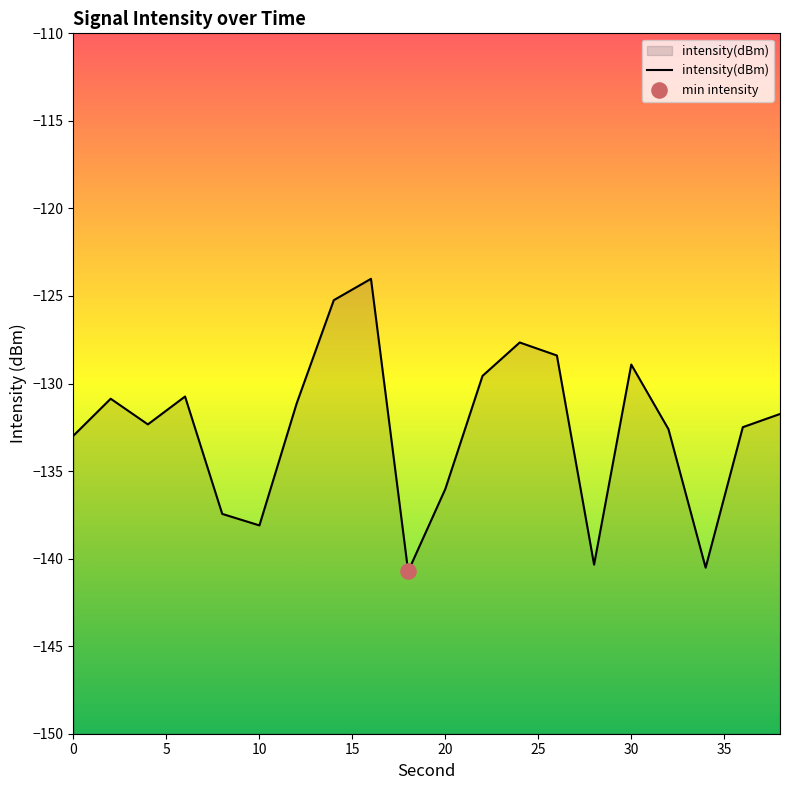

Which has a higher value, 2 or 30?

30